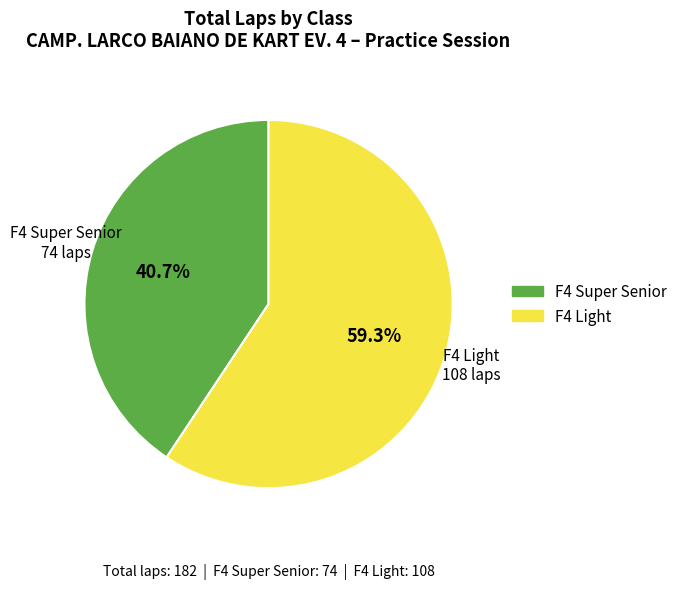

Rank the categories by value from lowest to highest.

F4 Super Senior, F4 Light